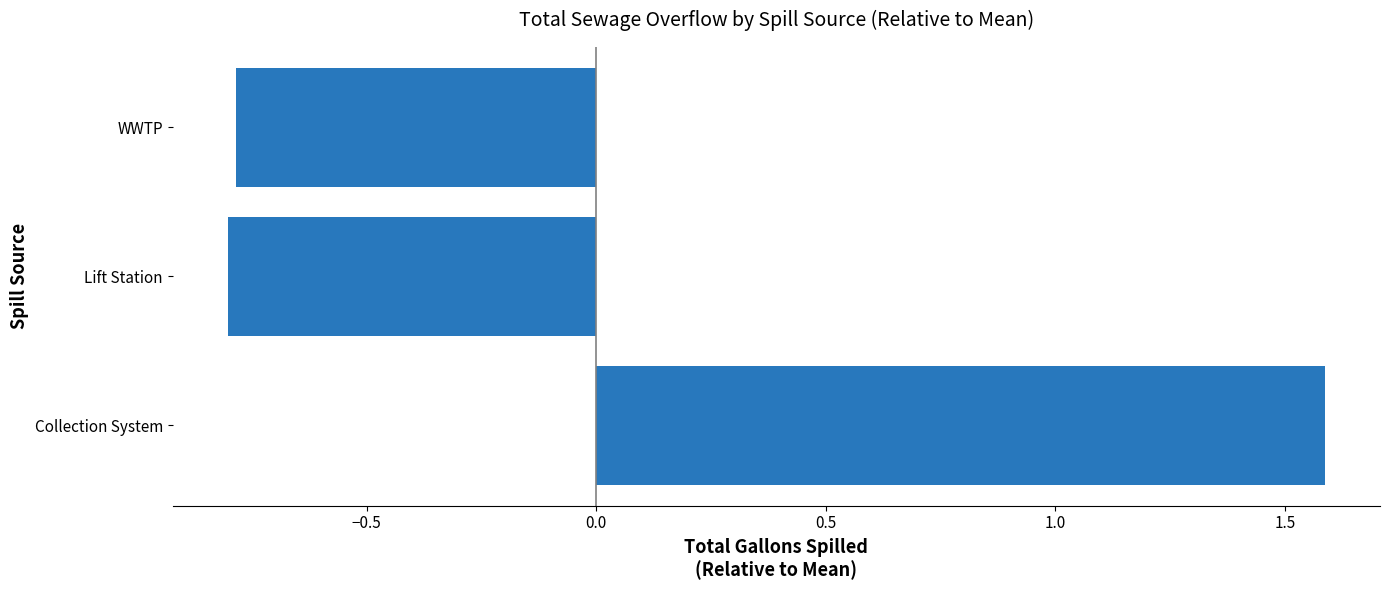

What is the change in value from Collection System to Lift Station?

-2.4